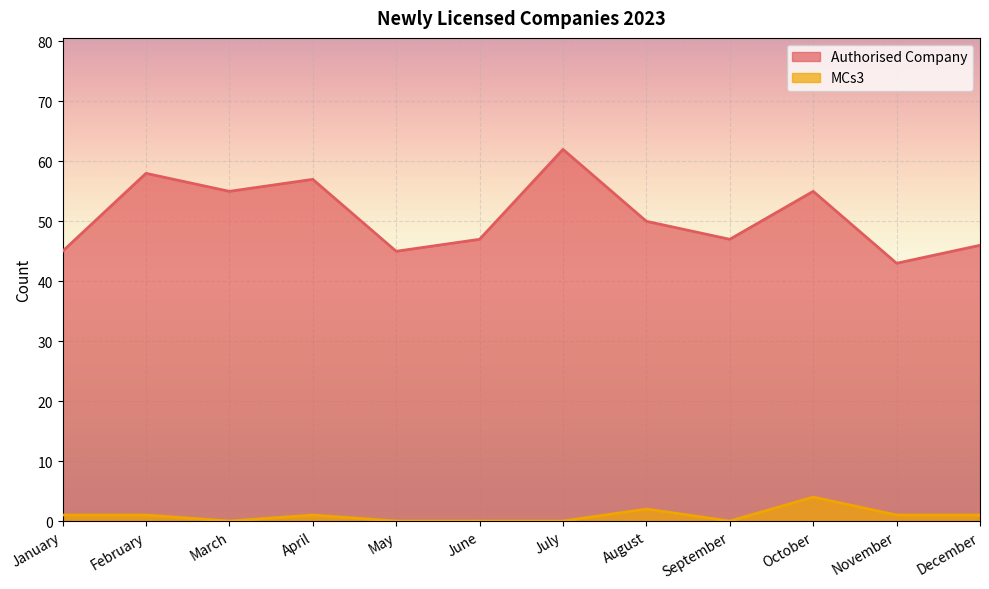

List the series in order of their peak value, highest first.

Authorised Company, MCs3